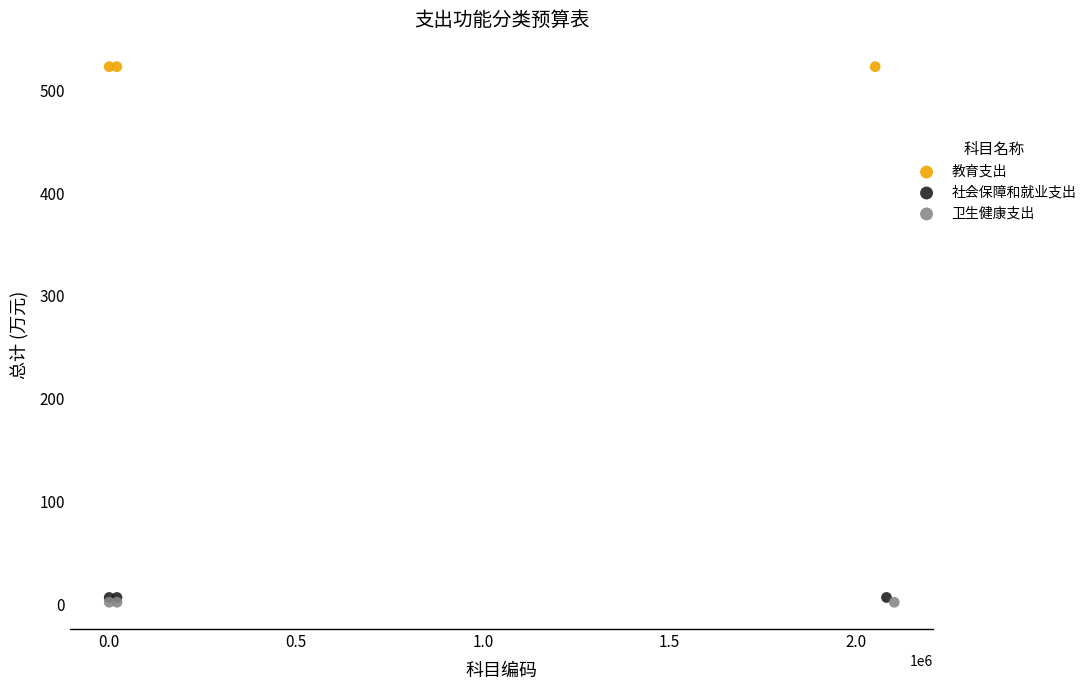

Which series reaches the maximum Y coordinate?

教育支出